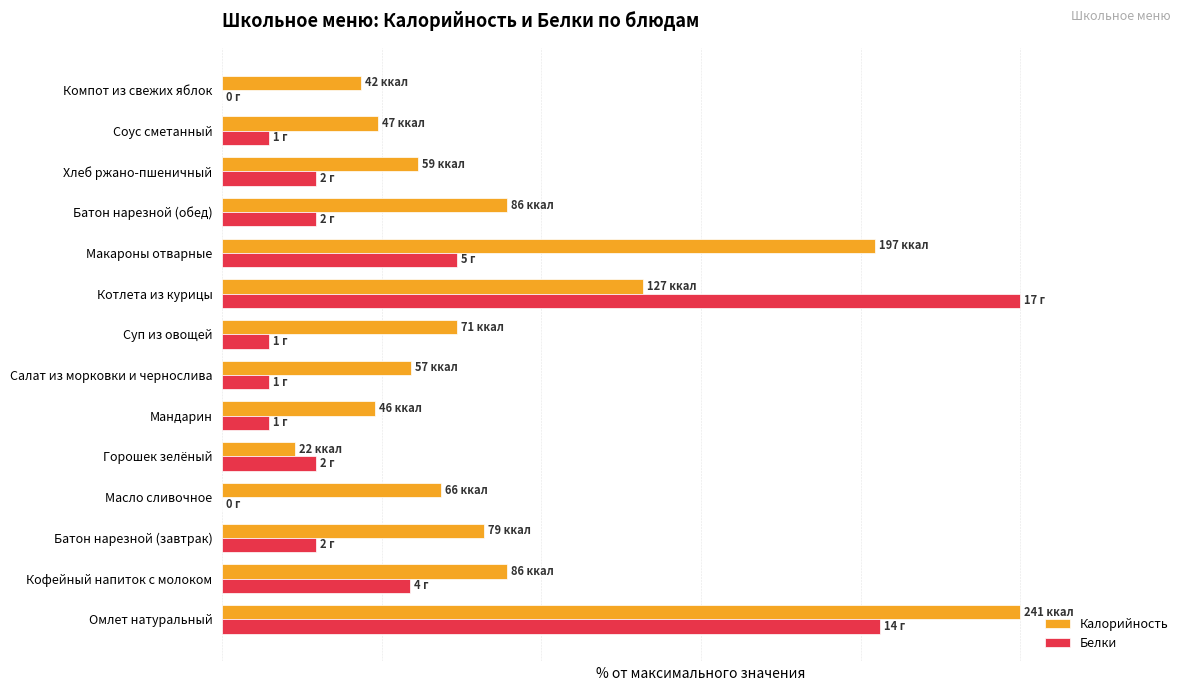

What are all the series names shown in the legend?

Калорийность, Белки